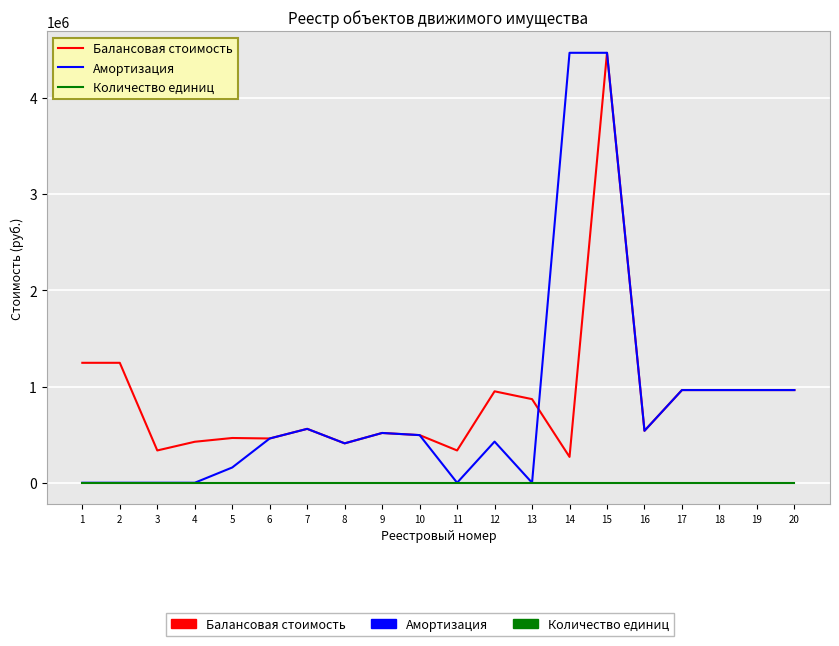

Which series has the largest range (max minus min)?

Амортизация